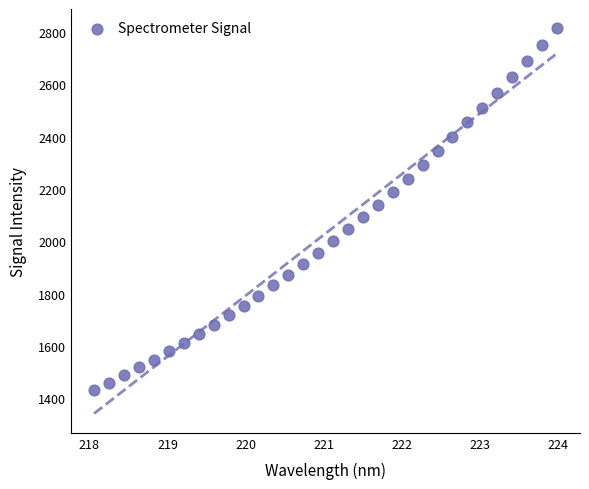

What is the range of X values (max minus min)?

5.9